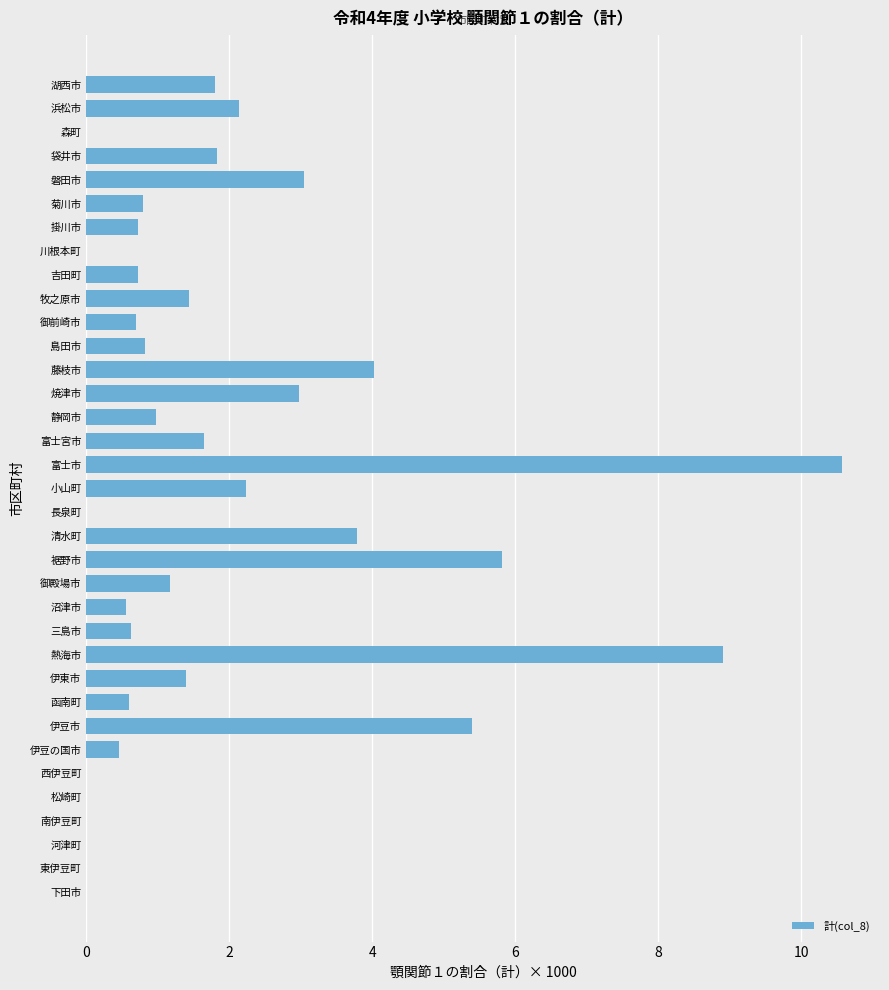

The chart shows a value of 5.8 at 裾野市. True or false?

True